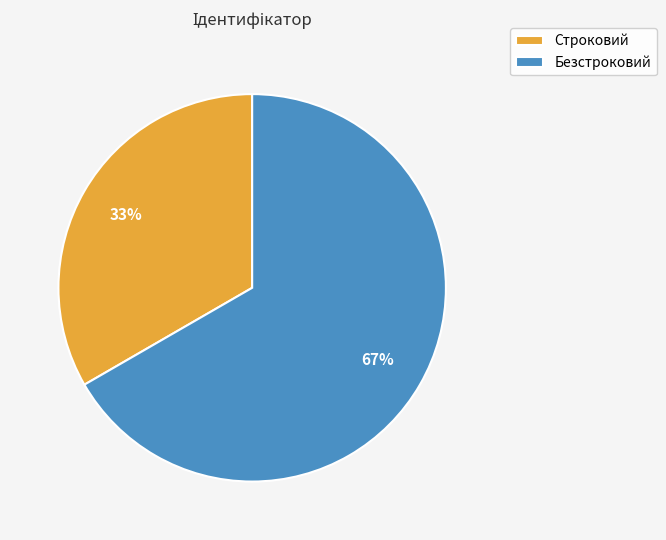

What is the ratio of the value at Строковий to the value at Безстроковий?

0.5